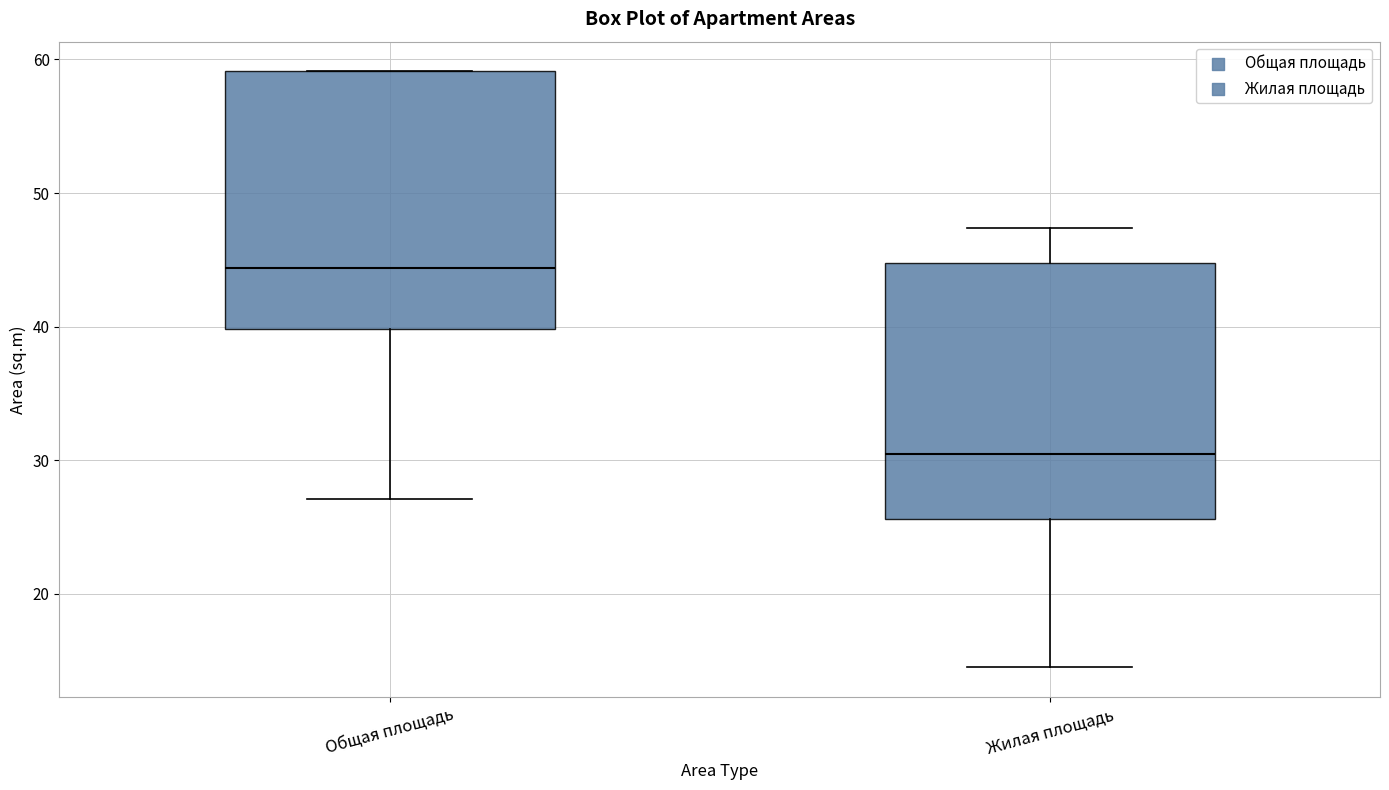

Reading left to right, transcribe this box plot: for each box, give where its median line is, the range the box spans, and where its two whiskers end, as read against the y-axis. The values are not printed on the chart, so give them approximately, as read against the axis.

Общая площадь: median 44, box 40 to 59, whiskers 27 to 59
Жилая площадь: median 31, box 26 to 45, whiskers 15 to 47